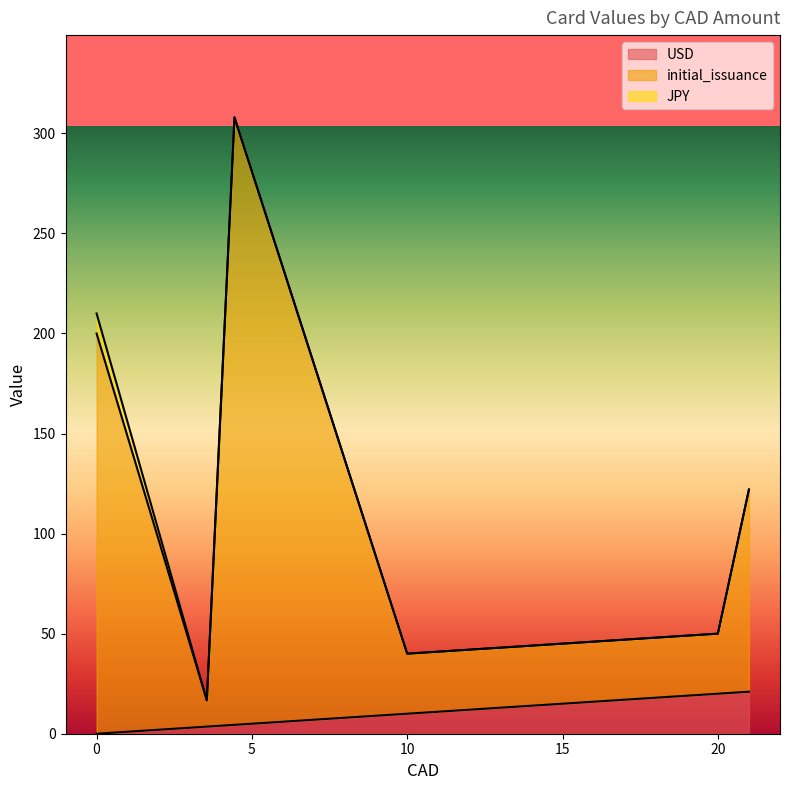

Rank the series by their maximum value, from lowest to highest.

JPY, USD, initial_issuance